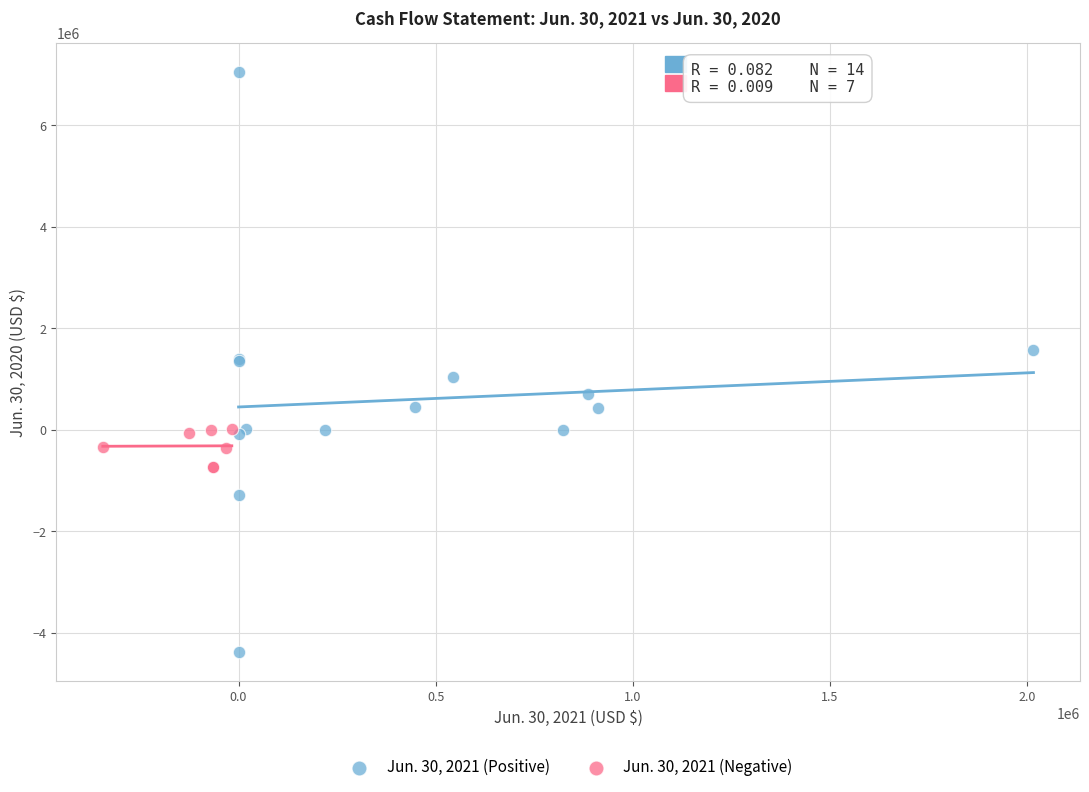

Which series has the largest Y range (max minus min)?

Jun. 30, 2021 (Positive)